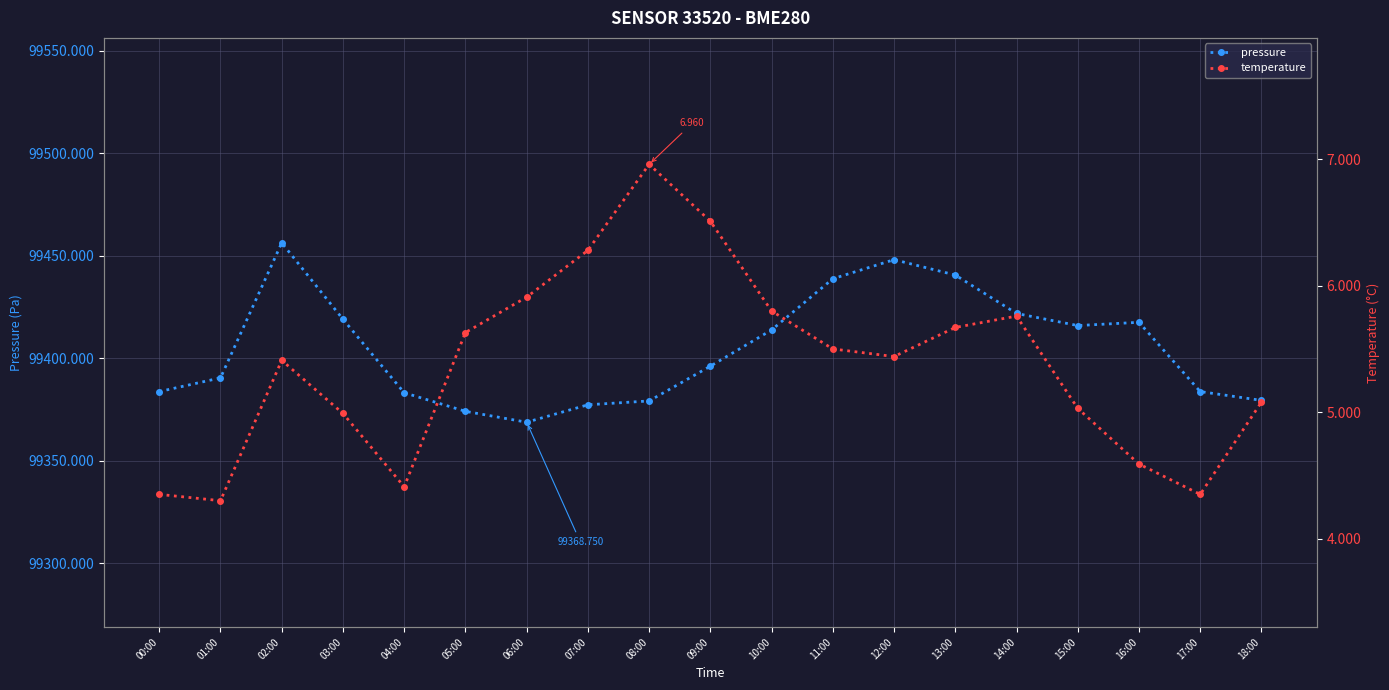

At which label is temperature closest to 5?

03:00